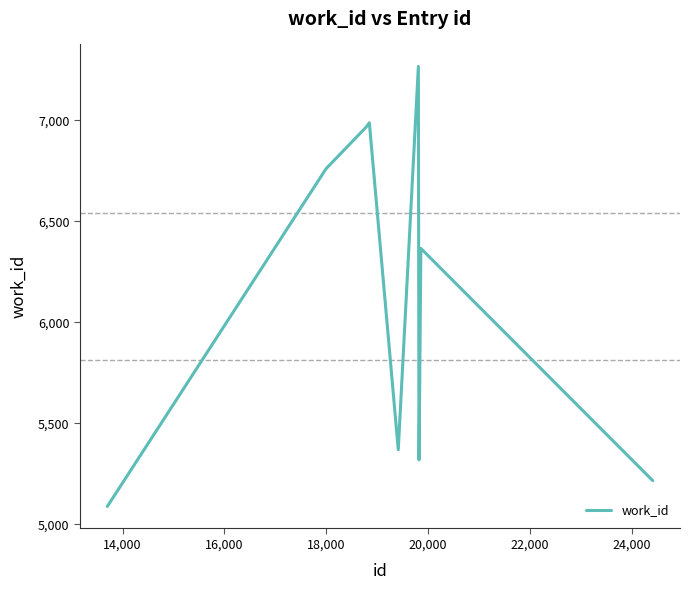

What is the difference between the maximum and minimum values?

2179